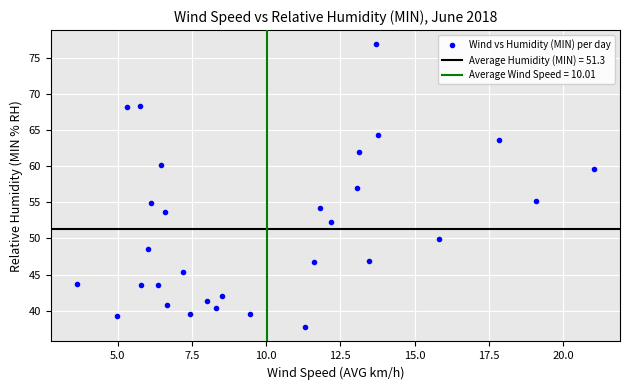

What is the range of Y values (max minus min)?

39.2